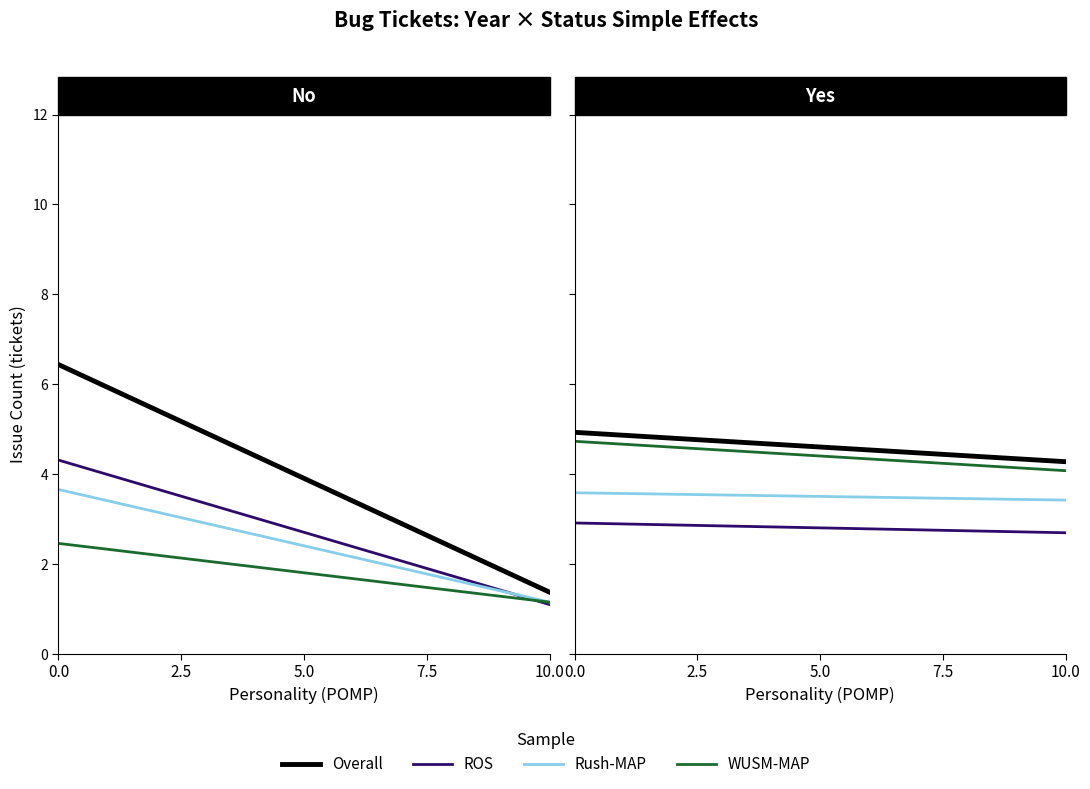

True or false: WUSM-MAP has a value of 4.7 at 0.0.

True